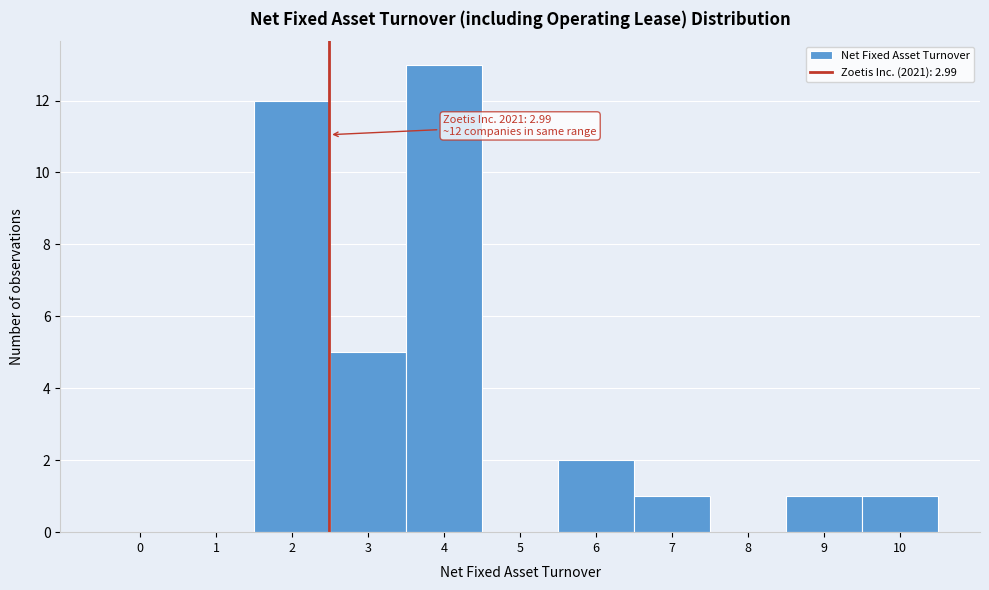

Reading right to left, list all the values displayed in this chart.

10=1	9=1	8=0	7=1	6=2	5=0	4=13	3=5	2=12	1=0	0=0